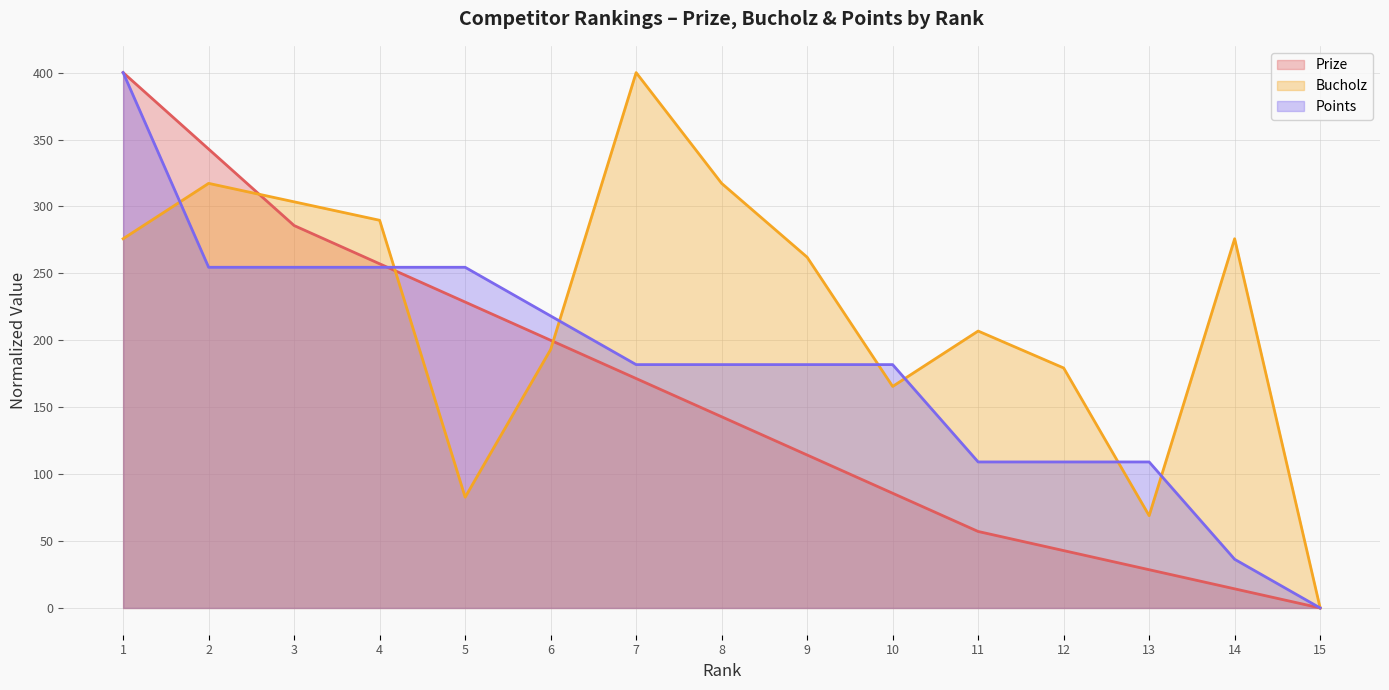

Count the number of categories in the chart.

15